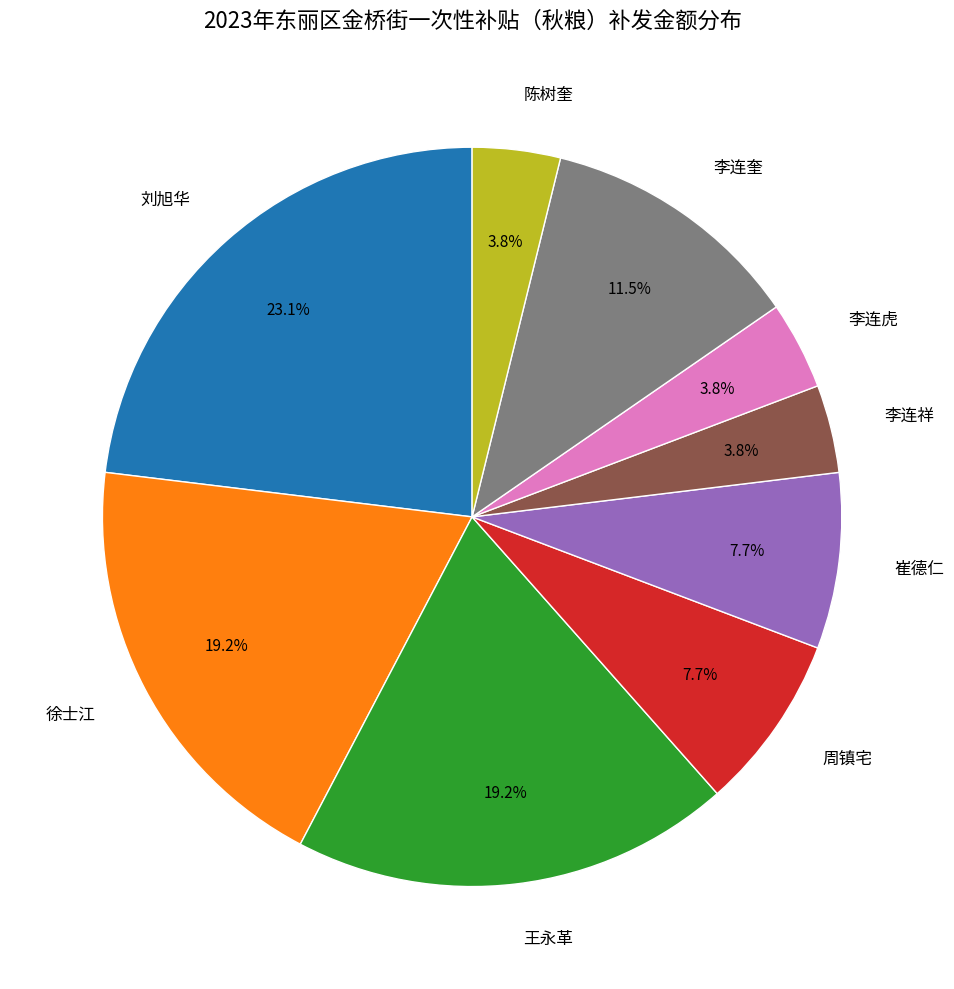

To the nearest percent, what is the difference between the 周镇宅 and 李连祥 slice percentages?

4%